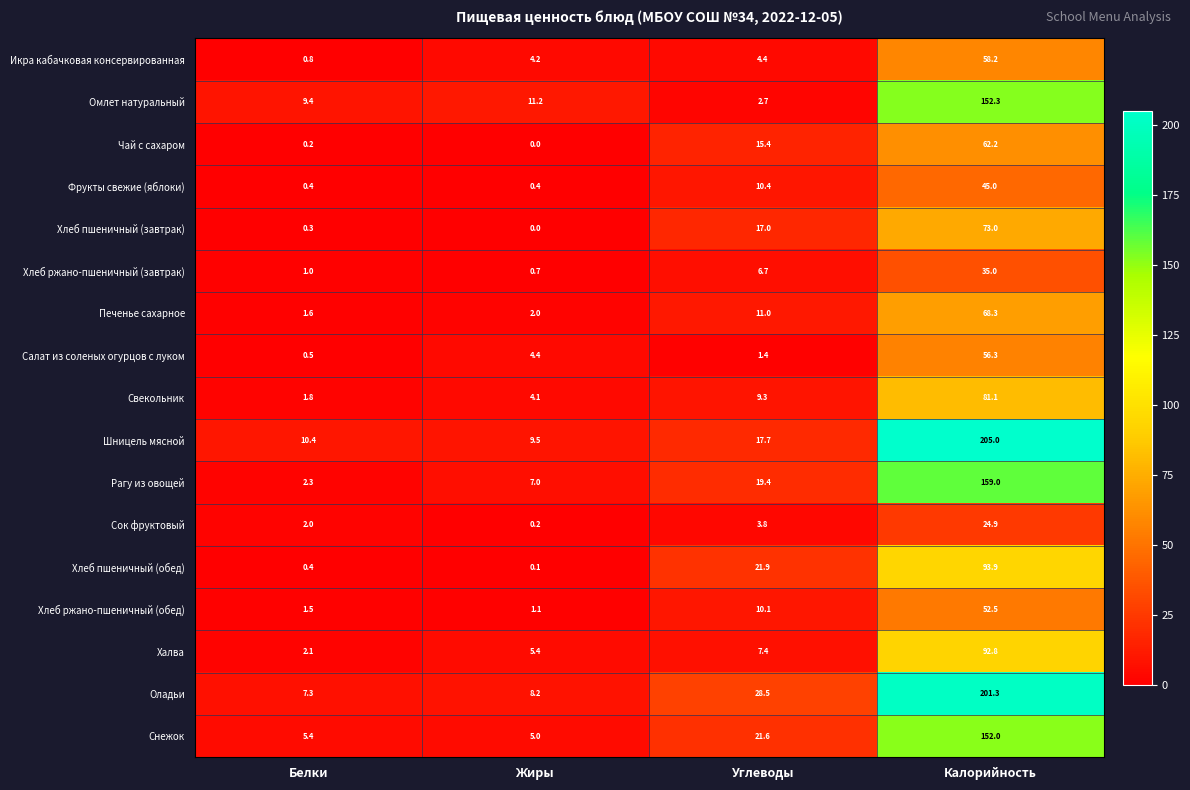

What is the spread (max minus min) of values at Калорийность?

180.1